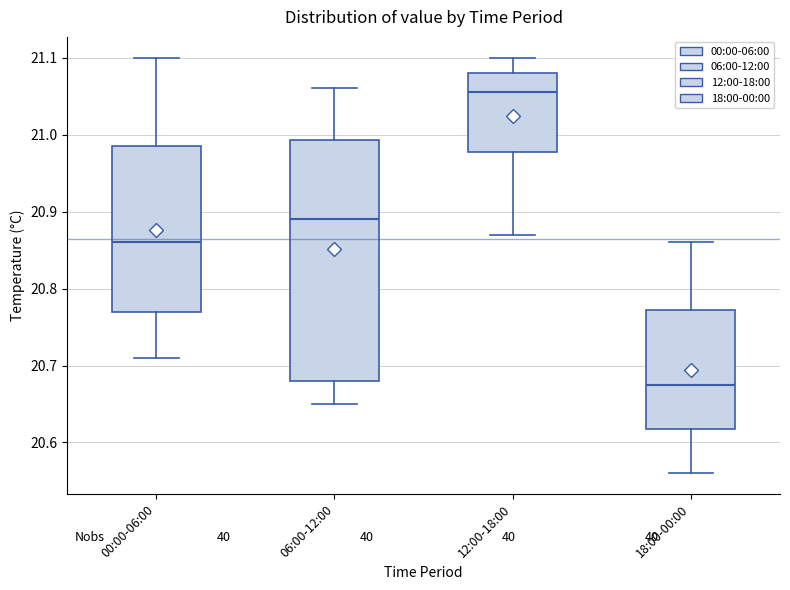

Comparing the boxes themselves (not the whiskers), which one is the tallest?

06:00-12:00